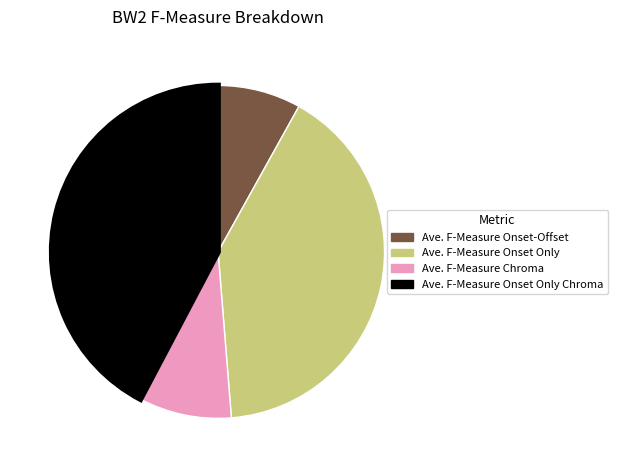

Rank the categories by value from lowest to highest.

Ave. F-Measure Onset-Offset, Ave. F-Measure Chroma, Ave. F-Measure Onset Only, Ave. F-Measure Onset Only Chroma